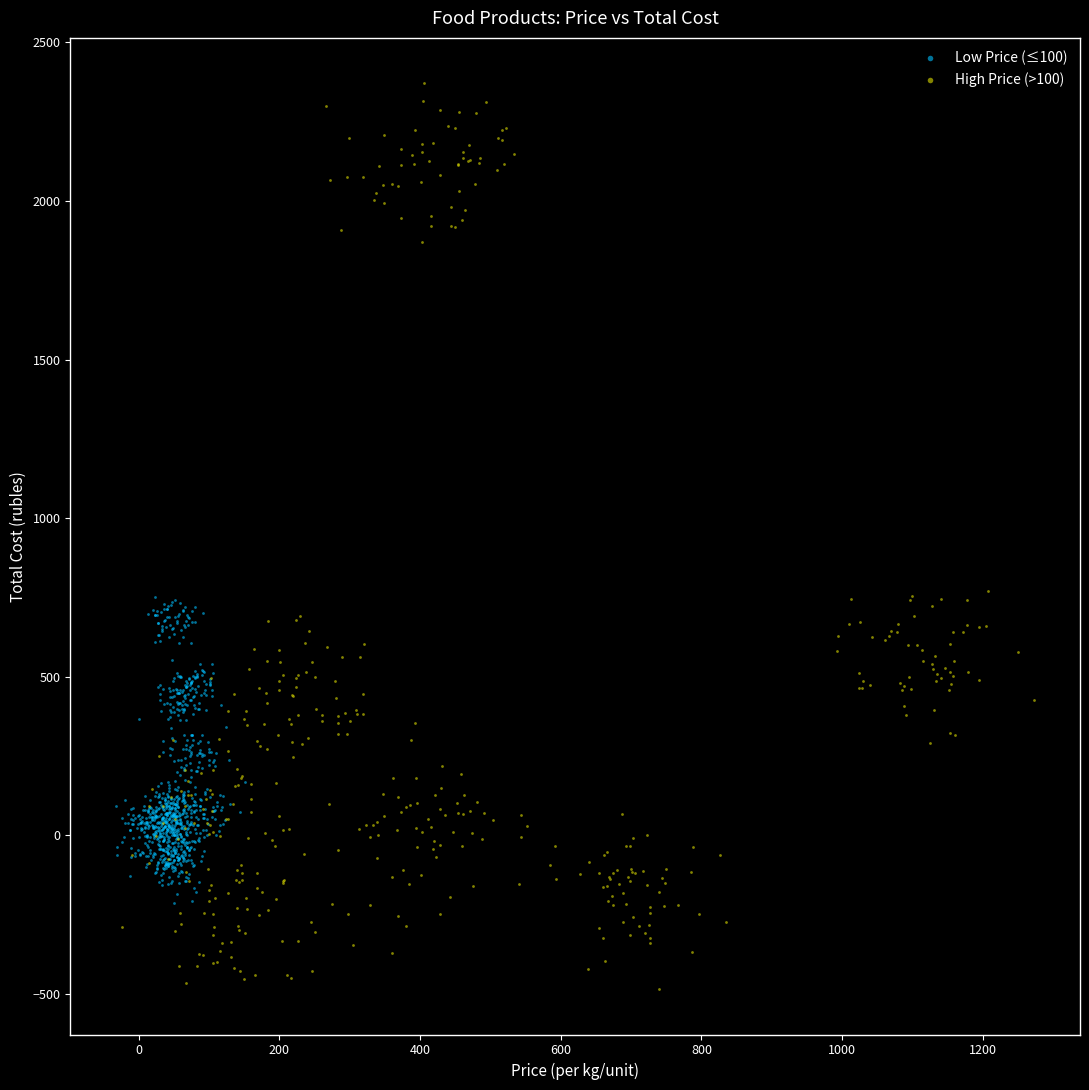

Which series has the largest Y range (max minus min)?

High Price (>100)